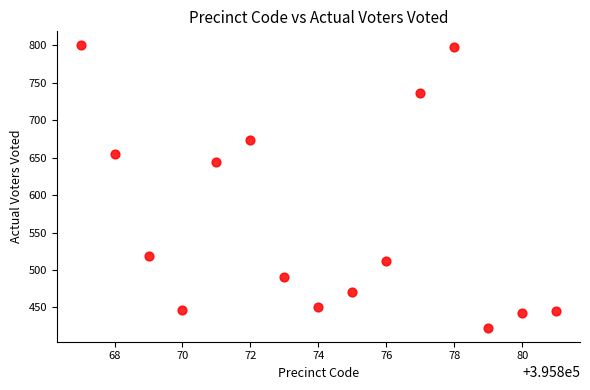

What Y value in the scatter plot is closest to 611?

644